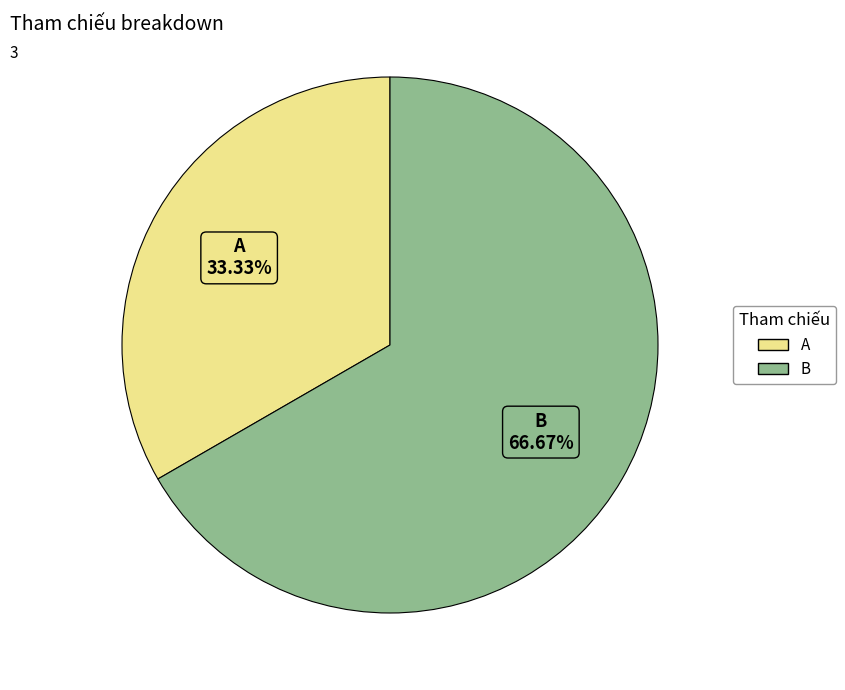

Approximately how many times larger is the value at B compared to A?

2.0